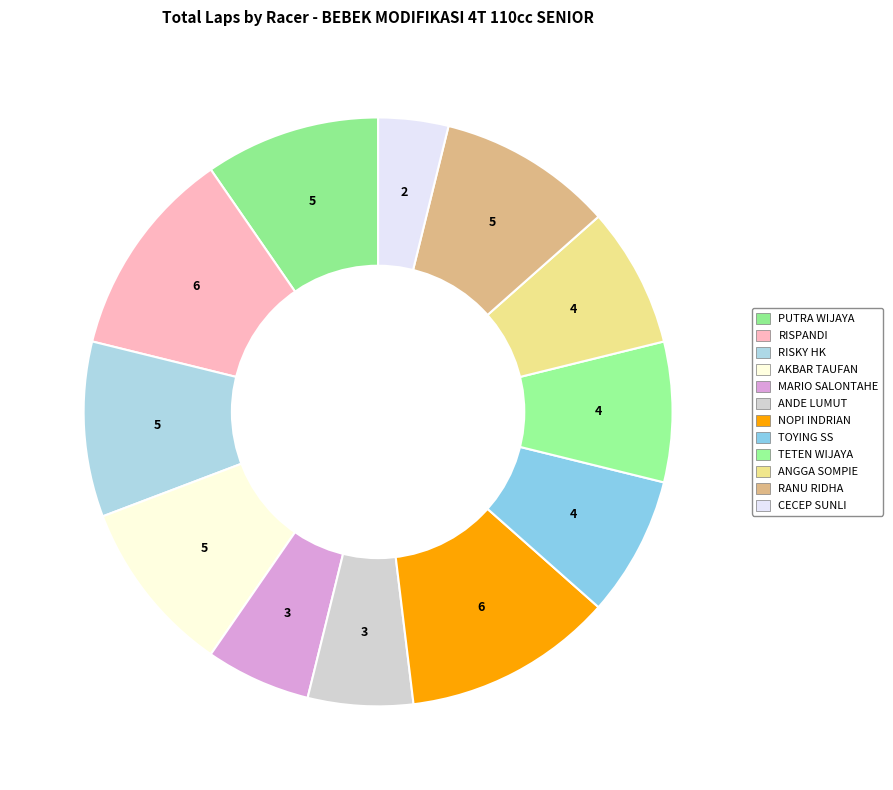

Which slice is the largest?

RISPANDI